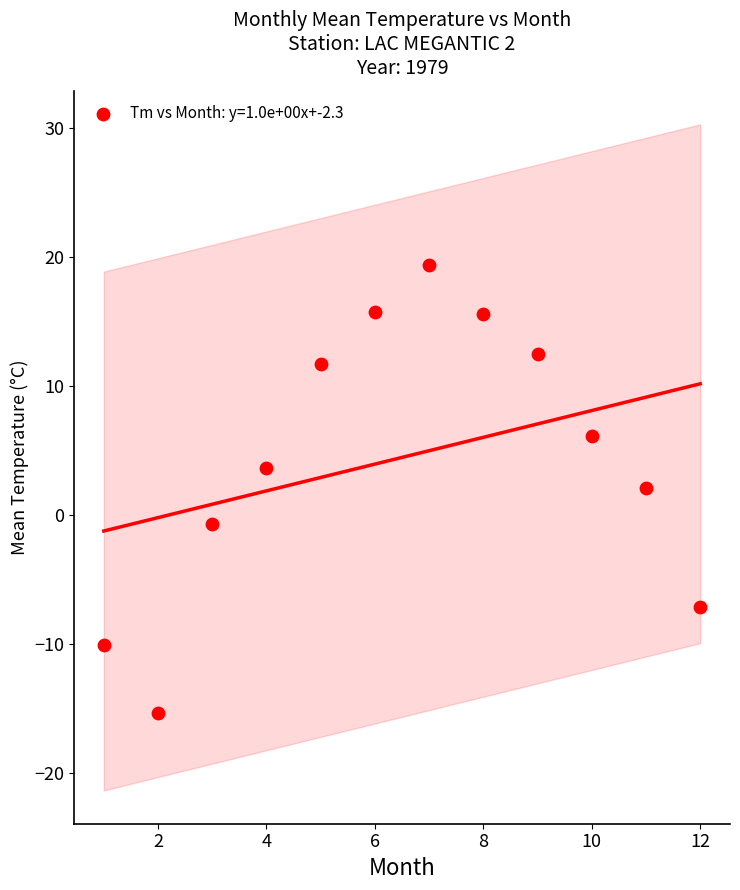

What Y value in the scatter plot is closest to 1?

2.1